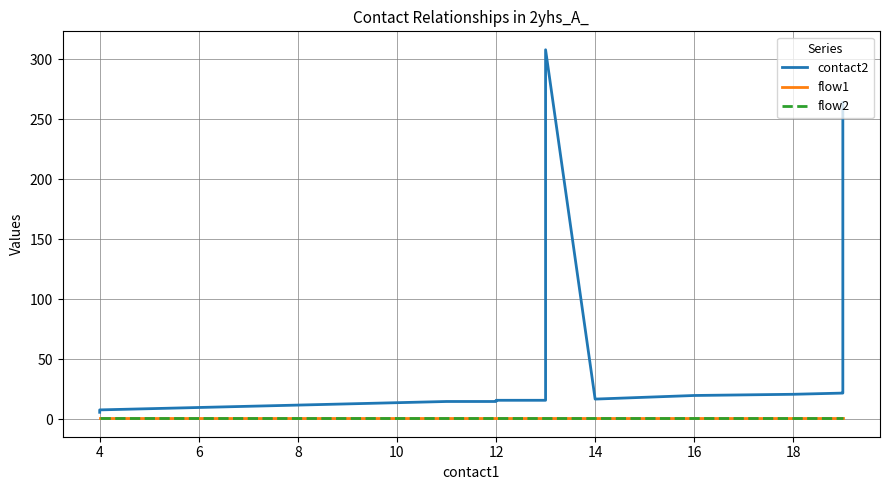

Rank the series by their maximum value, from lowest to highest.

flow1, flow2, contact2